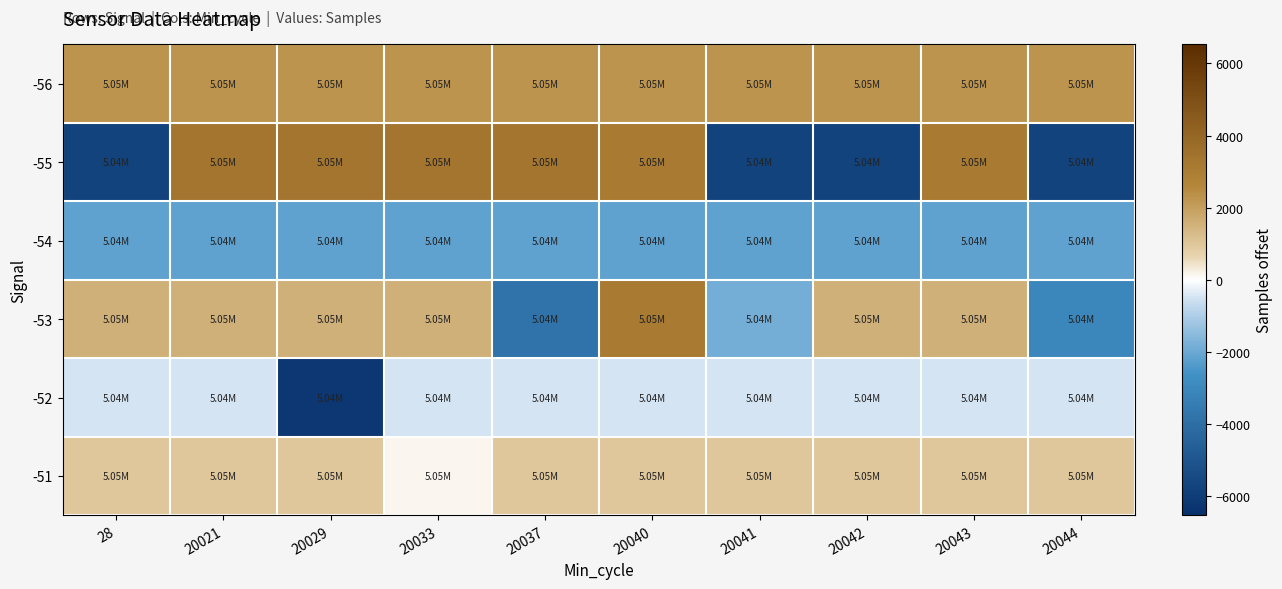

What is the total value across all series at 20044?

-8162.4